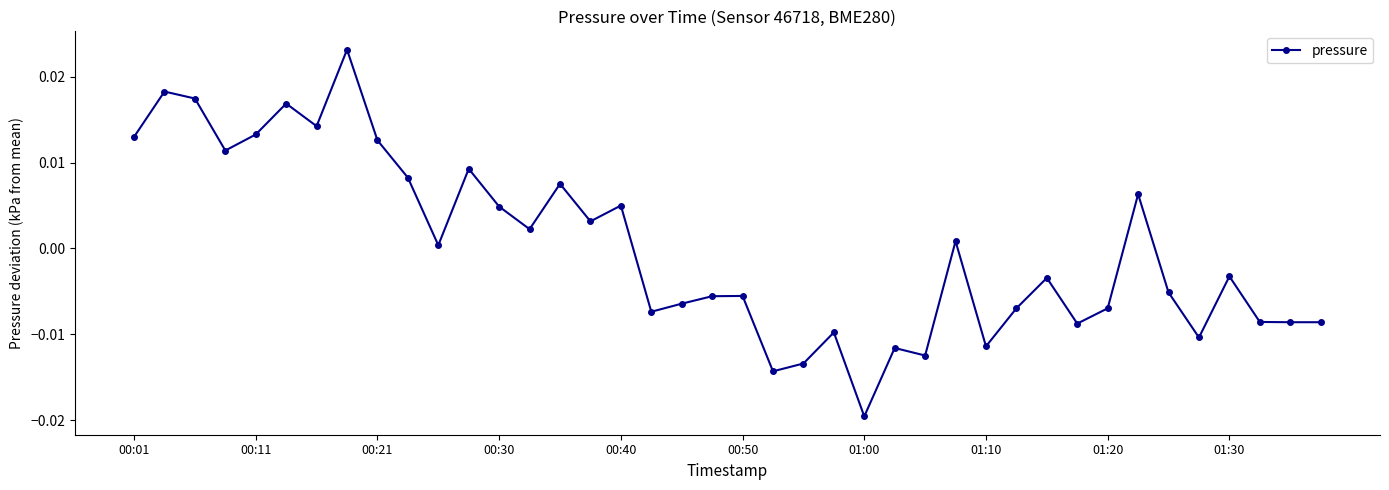

How many data points are less than 0?

21